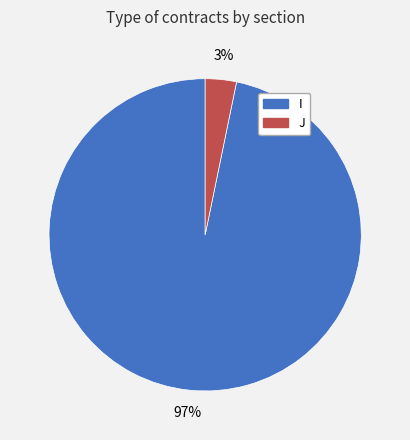

To the nearest percent, what is the combined percentage of I and J?

100%